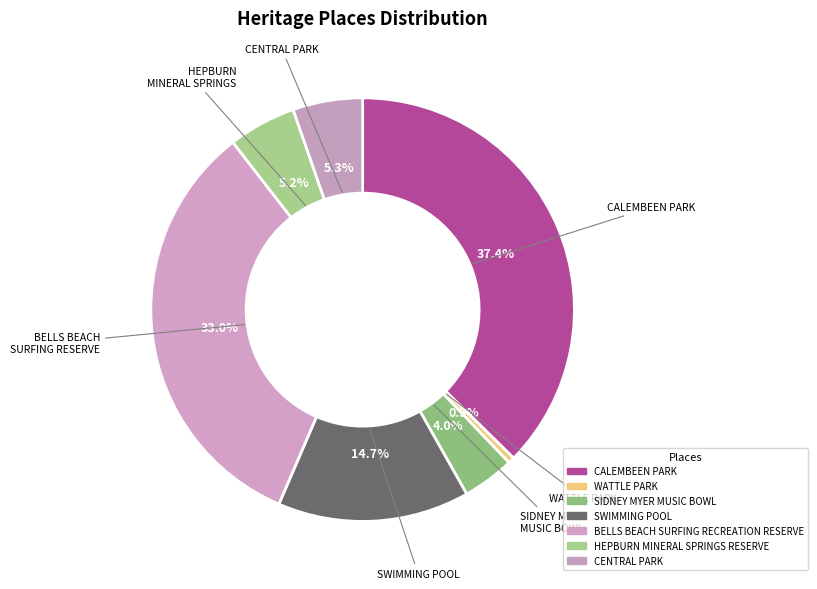

Combined, do HEPBURN MINERAL SPRINGS RESERVE and SIDNEY MYER MUSIC BOWL account for over 50%?

No